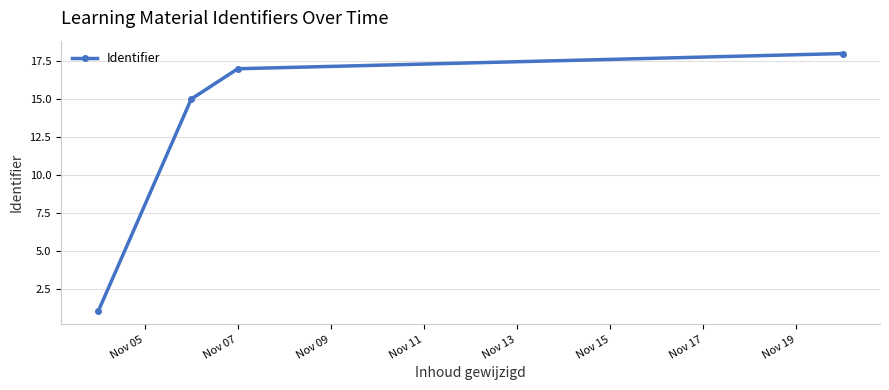

What is the sum of all values?

51